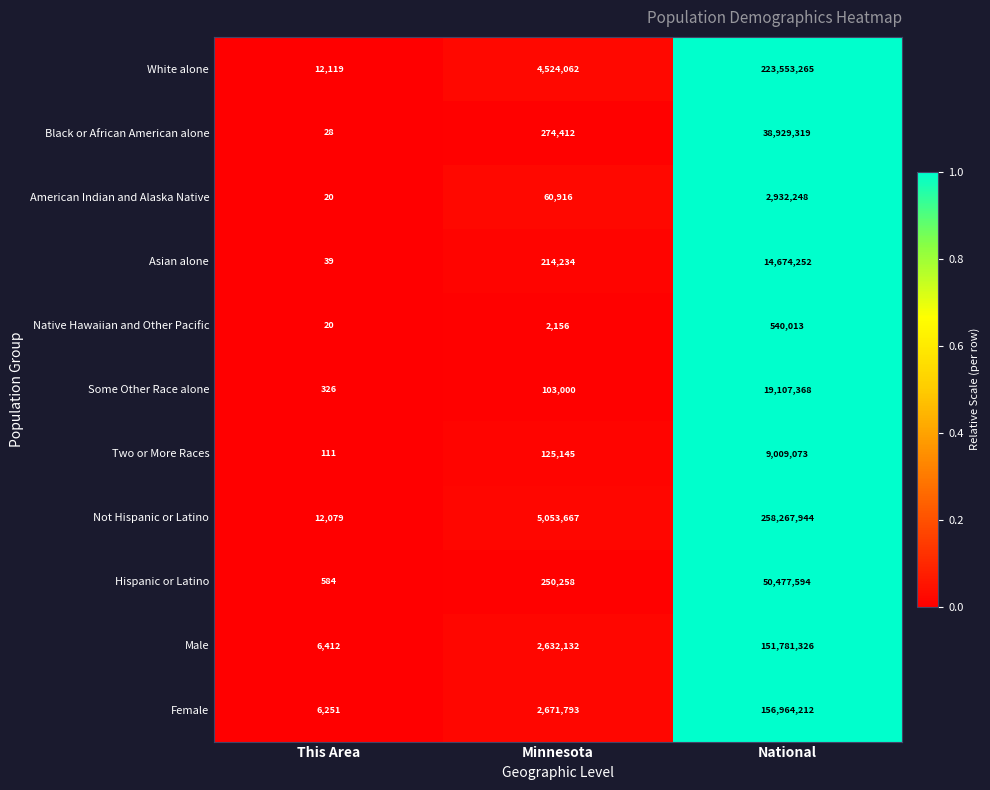

Is it true that American Indian and Alaska Native equals 12 at This Area?

False